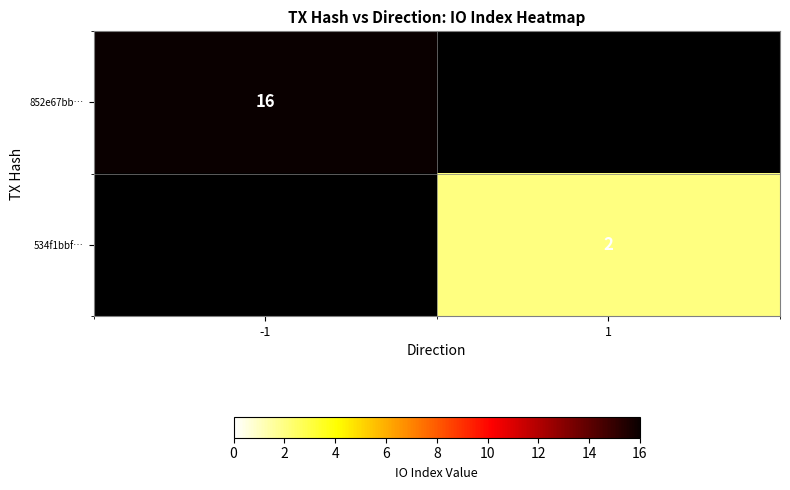

Is the value of 534f1bbf… at 1 greater than the value of 852e67bb… at -1?

No